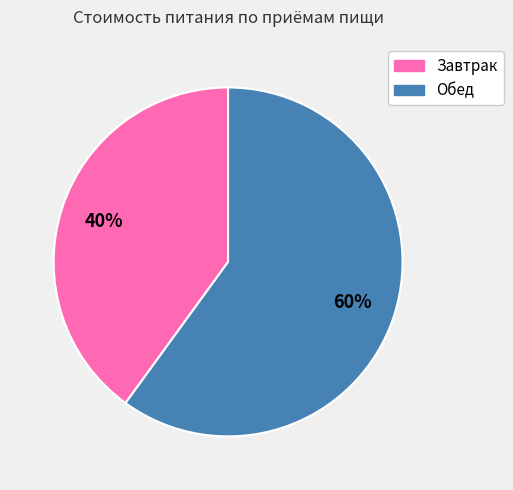

Combined, do Обед and Завтрак account for over 50%?

Yes